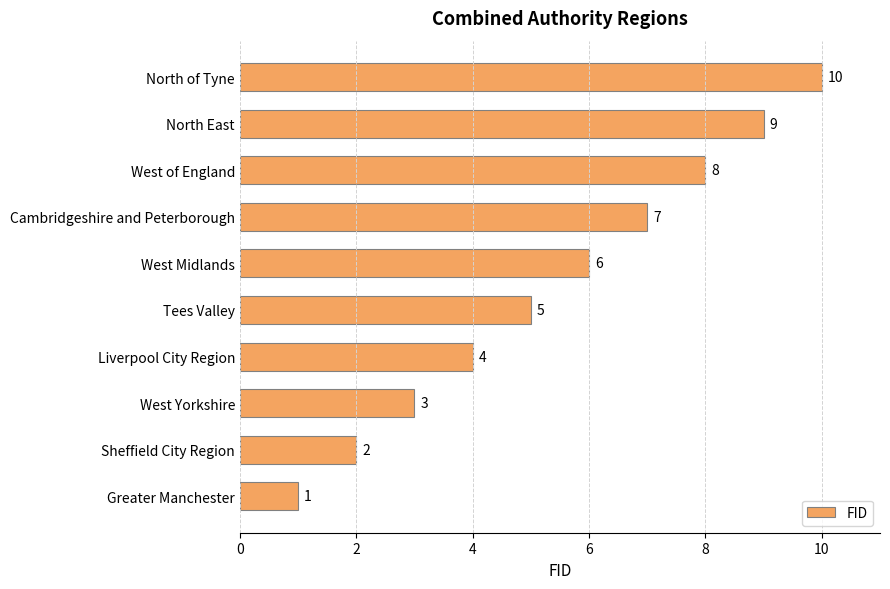

Between West of England and West Yorkshire, which is larger?

West of England